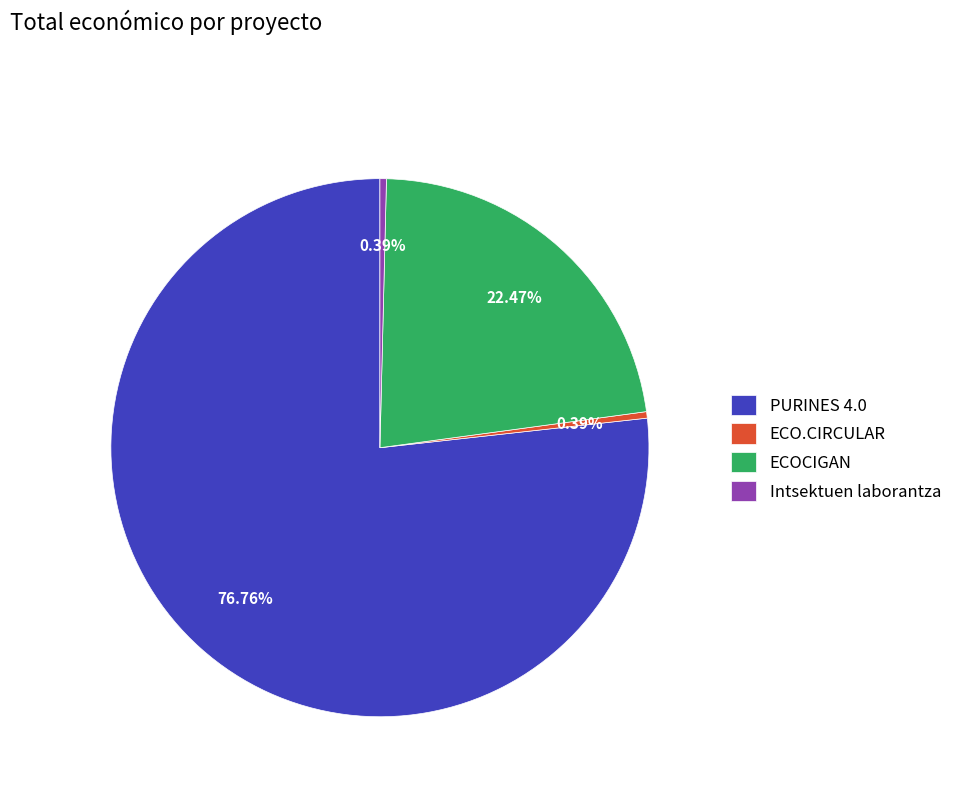

Does PURINES 4.0 account for over 50% of the chart?

Yes